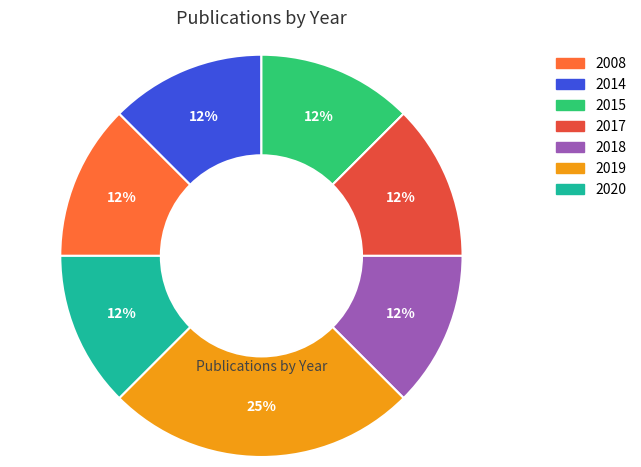

True or false: 2020 accounts for 25% of the total.

False